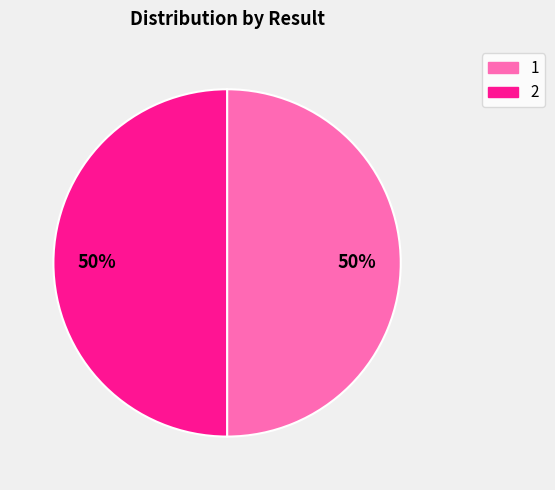

Do 1 and 2 together represent more than half of the pie?

Yes